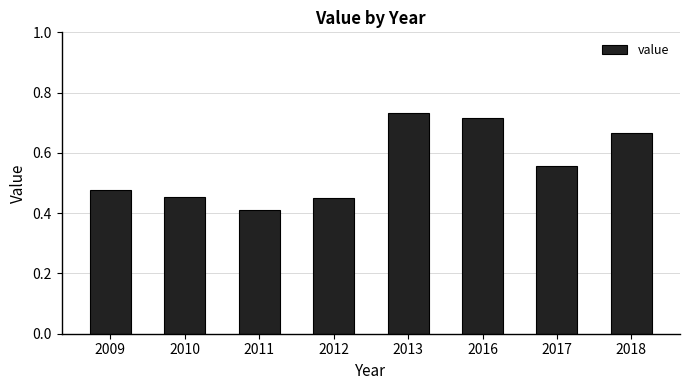

What is the difference between the values at 2011 and 2016?

0.3